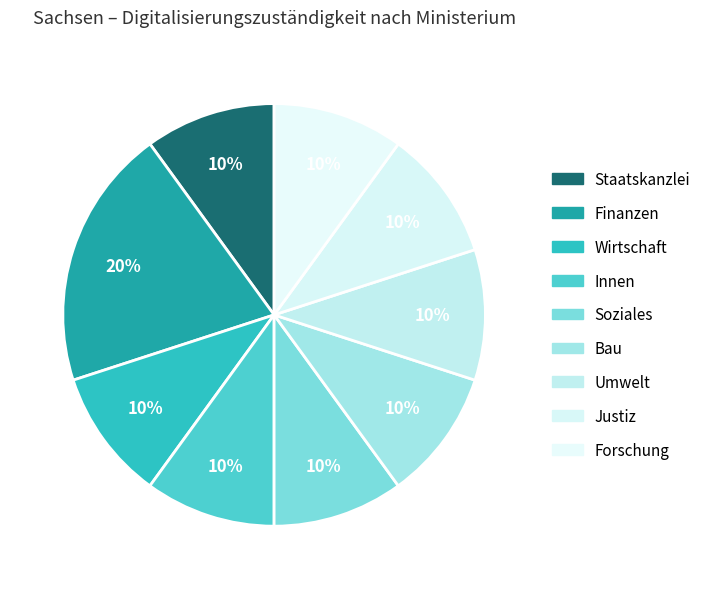

Count the number of slices in the pie.

9